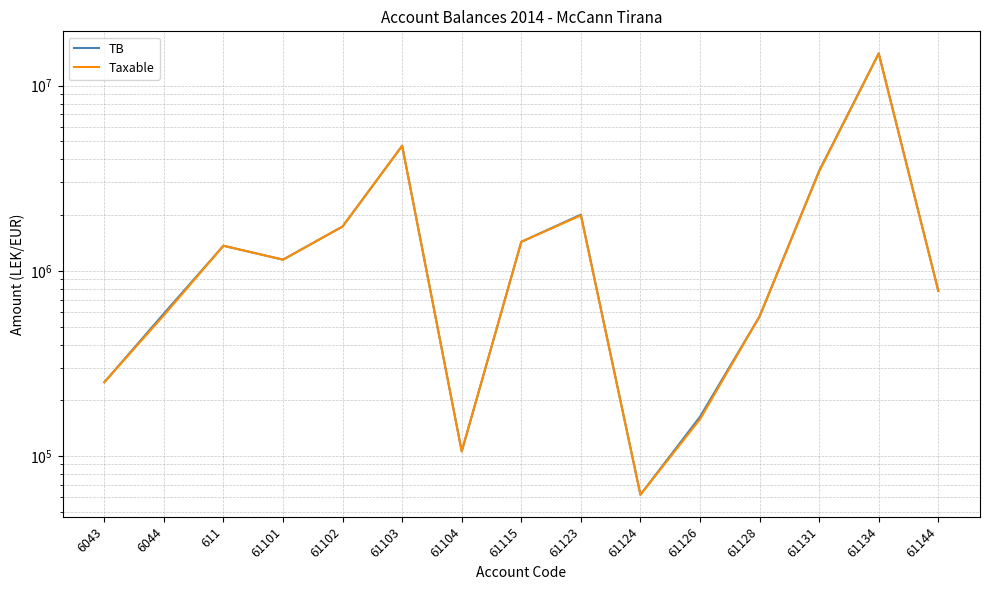

Which category has the lowest value in the Taxable series?

61124